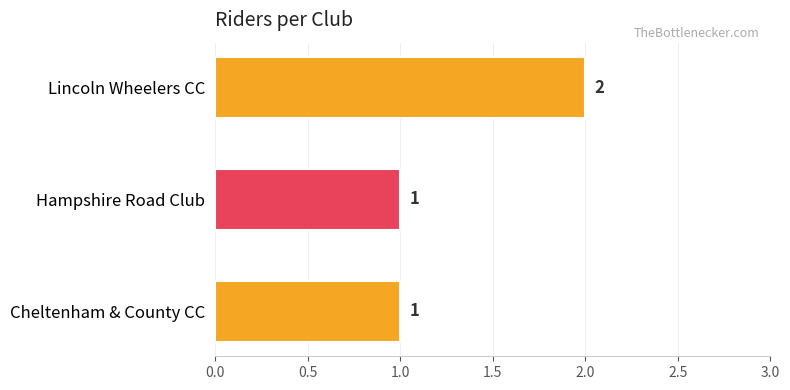

What is the average value?

1